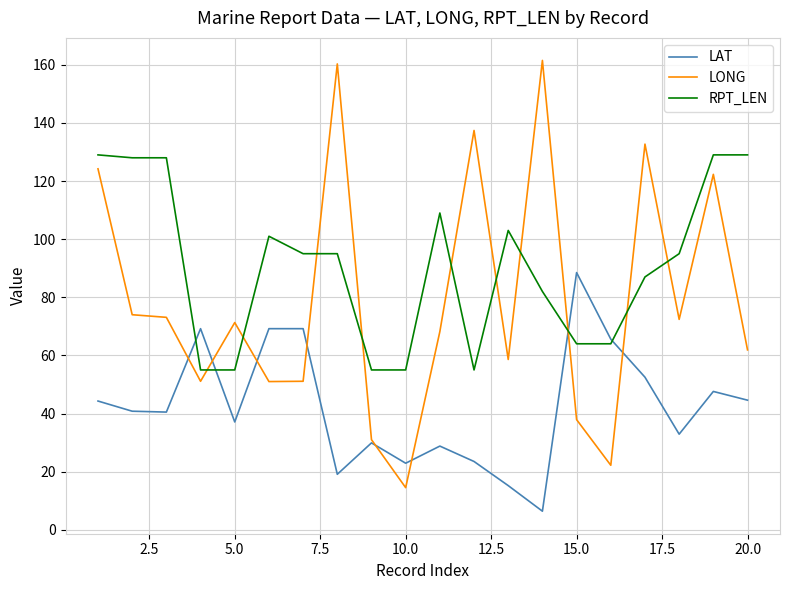

Rank the series by their average value, from highest to lowest.

RPT_LEN, LONG, LAT